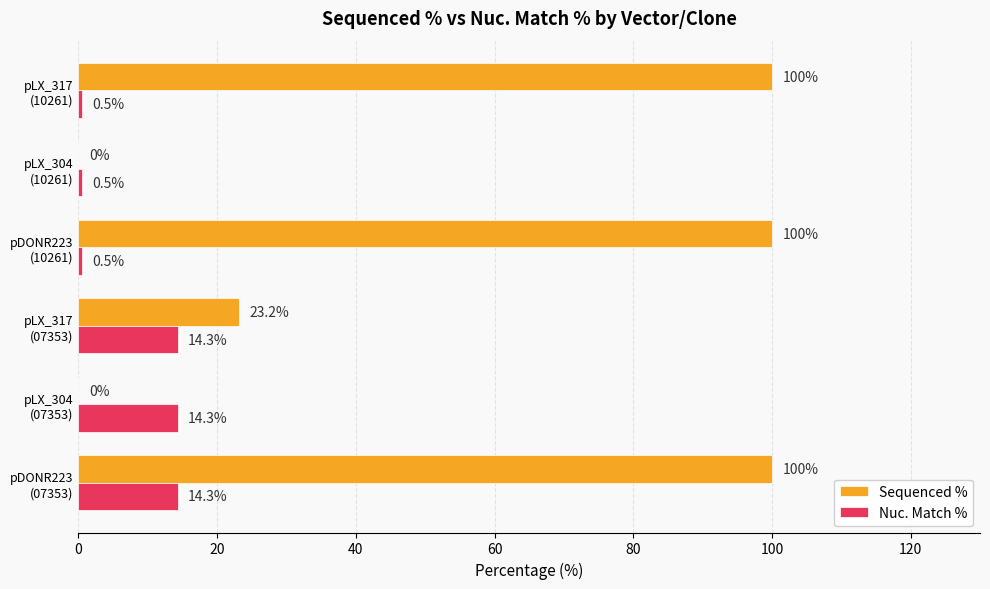

What is the greatest value displayed?

100.0